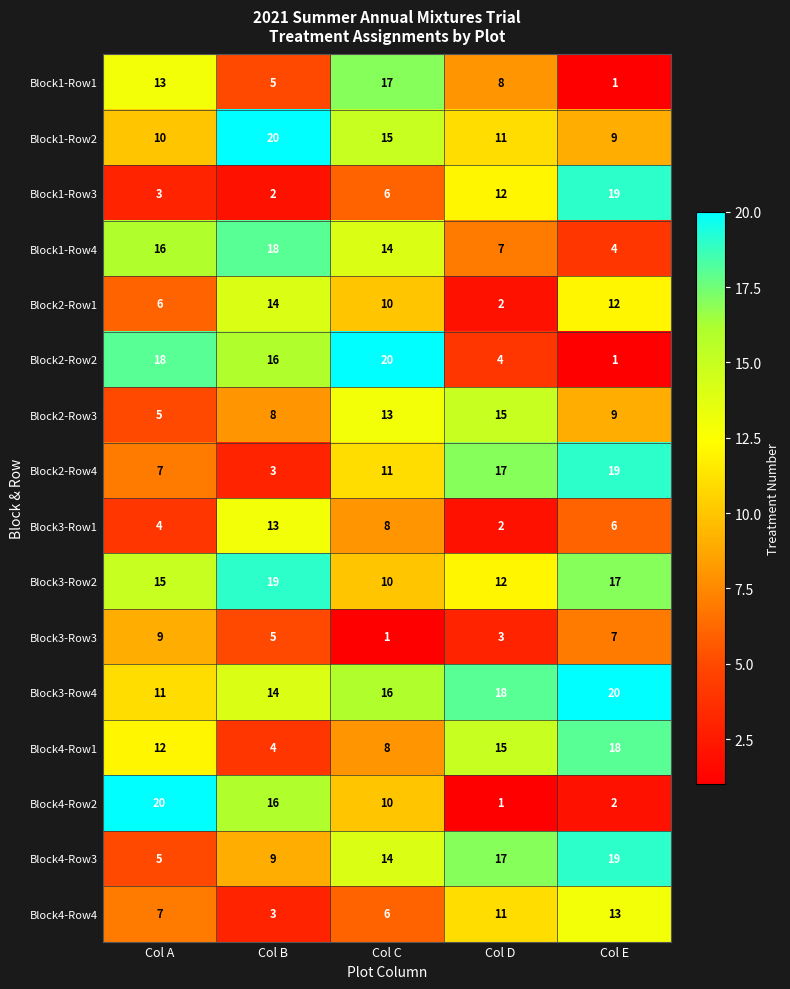

What is the sum of the Block4-Row2 values at Col C and Col D?

11